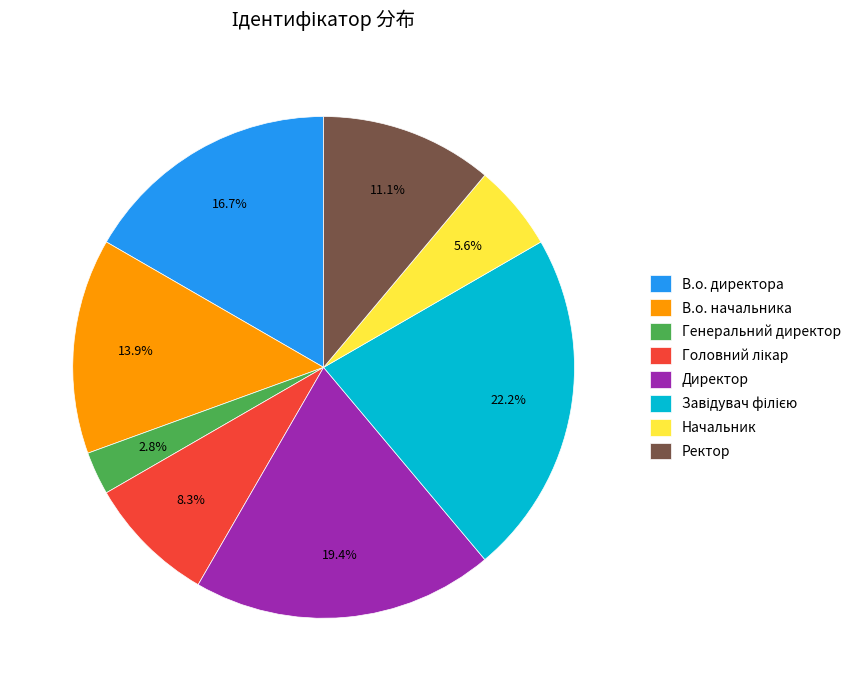

Does Генеральний директор account for over 50% of the chart?

No